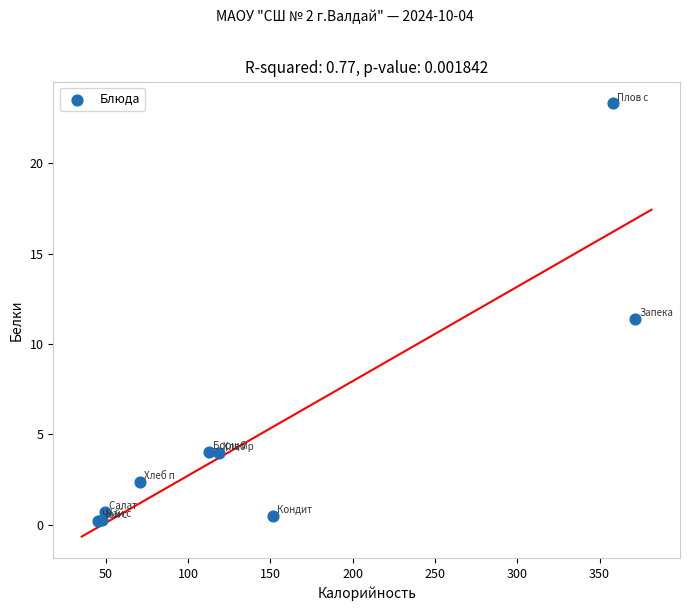

What Y value in the scatter plot is closest to 11?

11.4